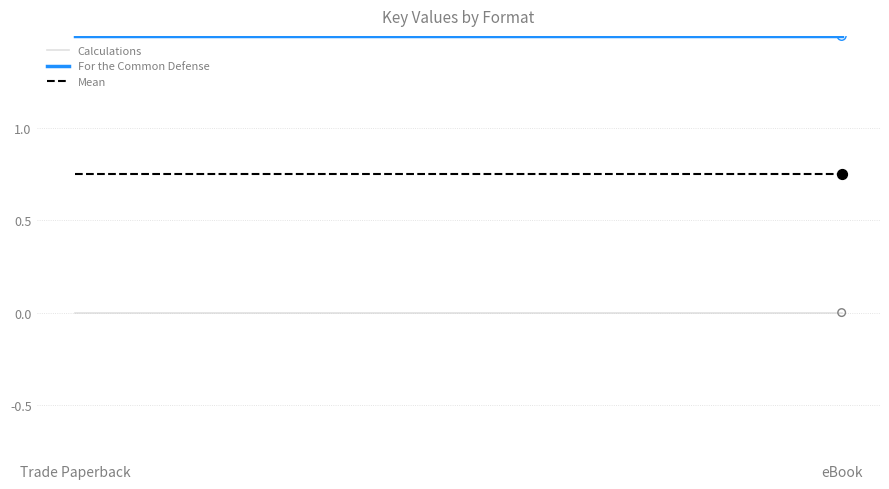

Is the value of For the Common Defense at eBook greater than the value of Mean at Trade Paperback?

Yes